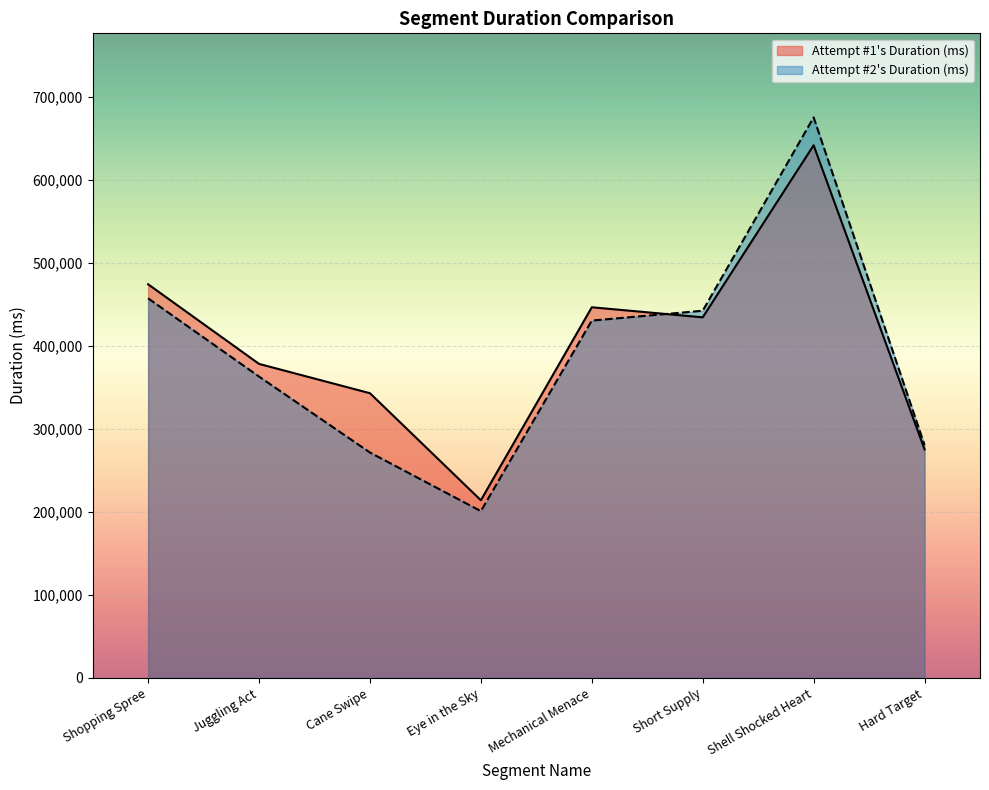

List the series in order of their peak value, lowest first.

Attempt #1's Duration (ms), Attempt #2's Duration (ms)